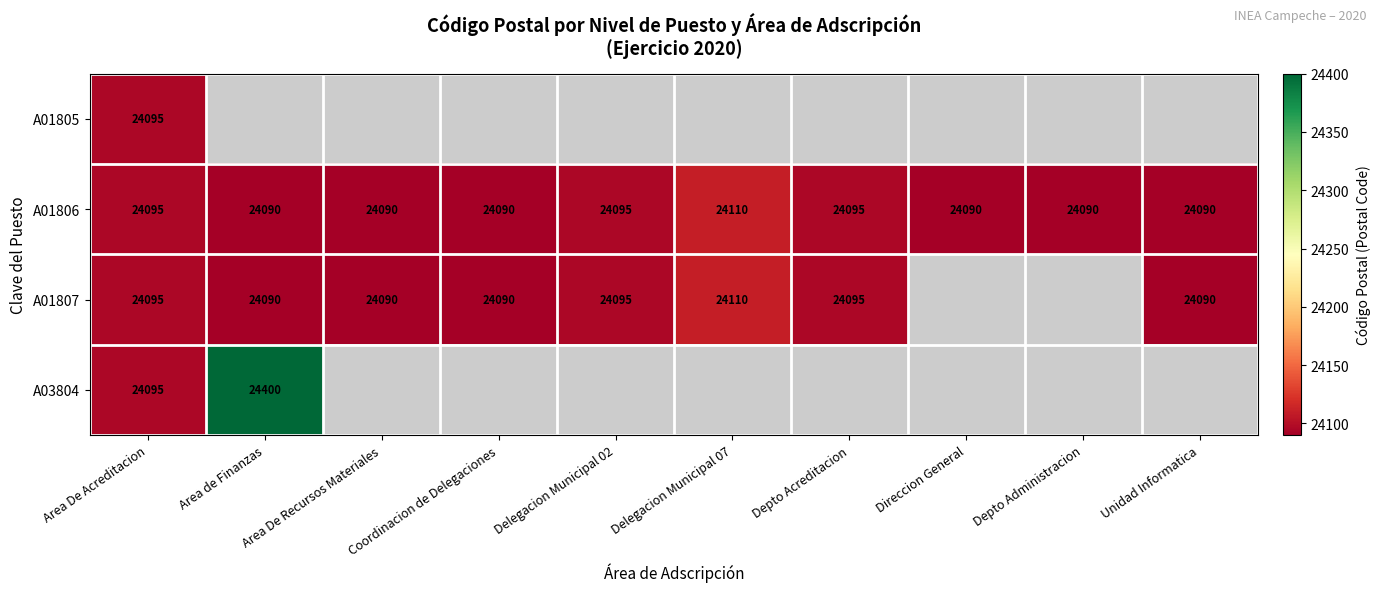

What is the difference between the second highest and minimum values in the A01806 series?

5